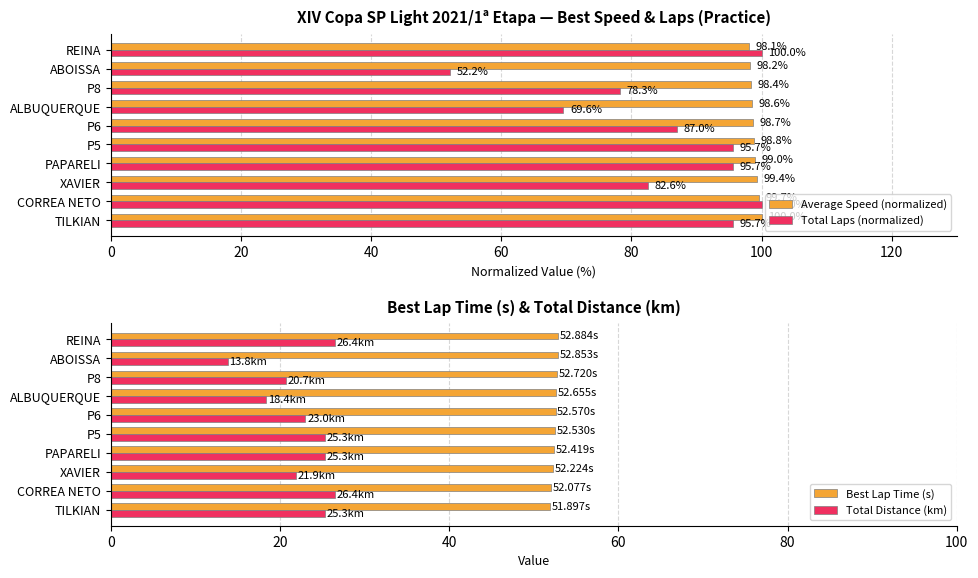

How many bars are there in each group?

4